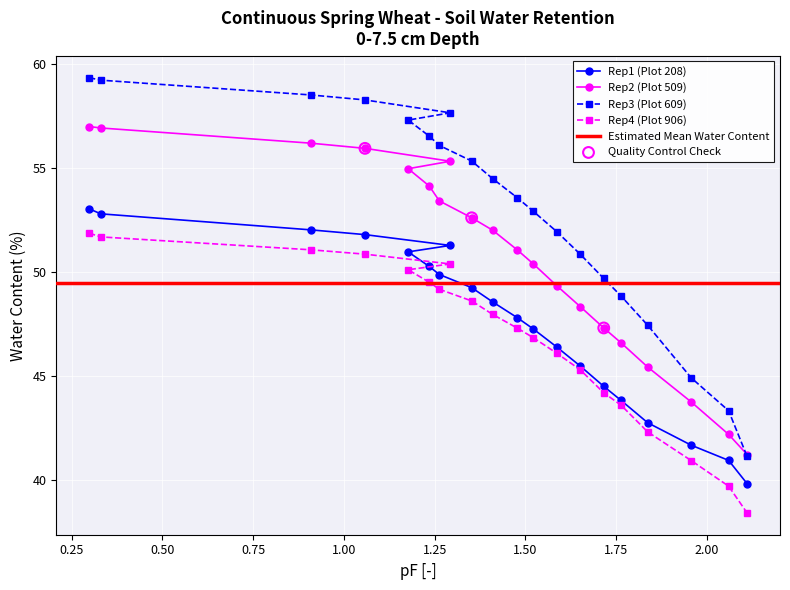

What are all the series names shown in the legend?

Rep1 (Plot 208), Rep2 (Plot 509), Rep3 (Plot 609), Rep4 (Plot 906)